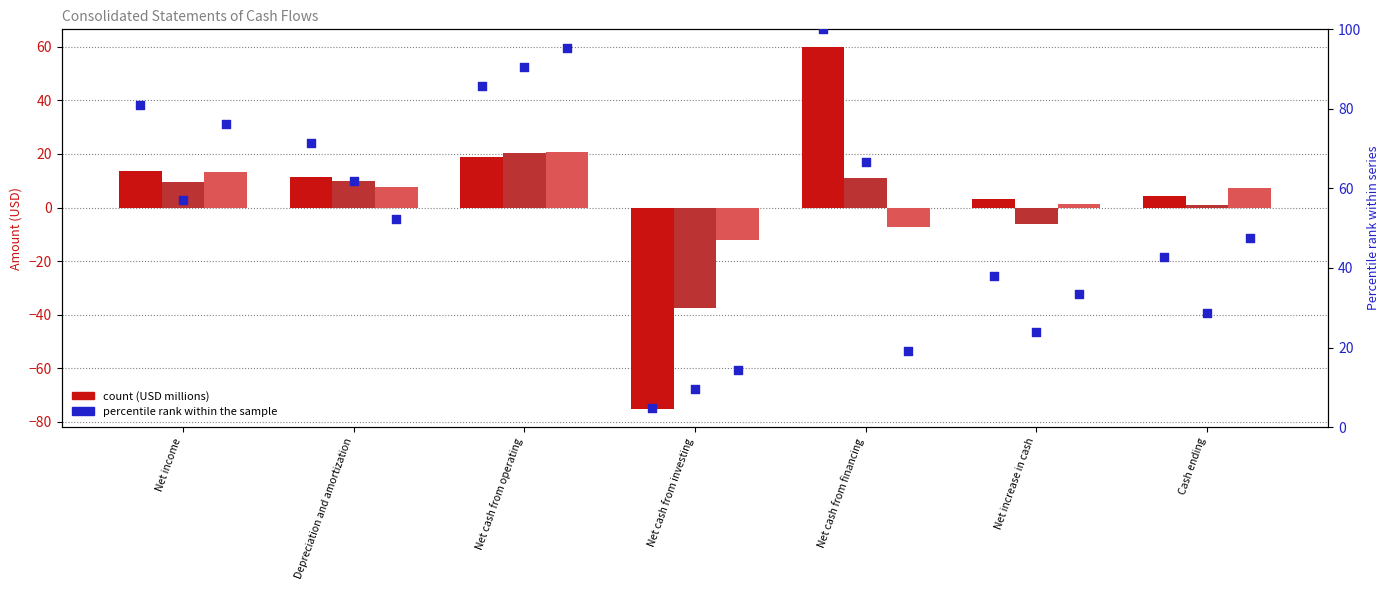

Which series has the widest spread of Y values?

Dec. 31, 2015